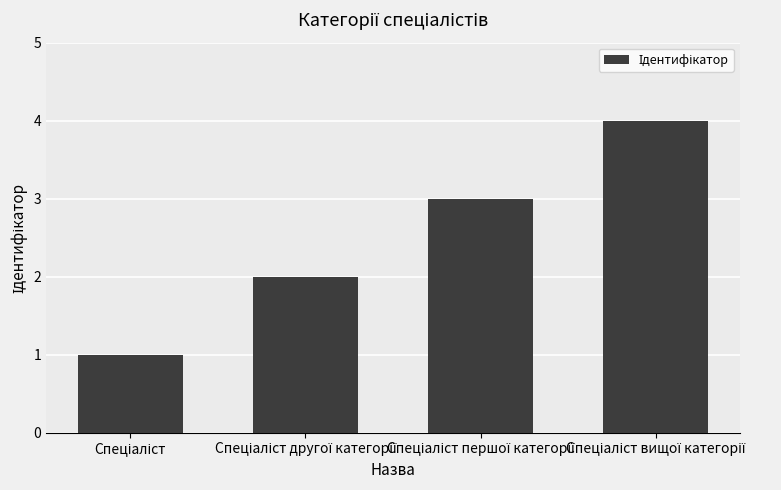

What is the greatest value displayed?

4